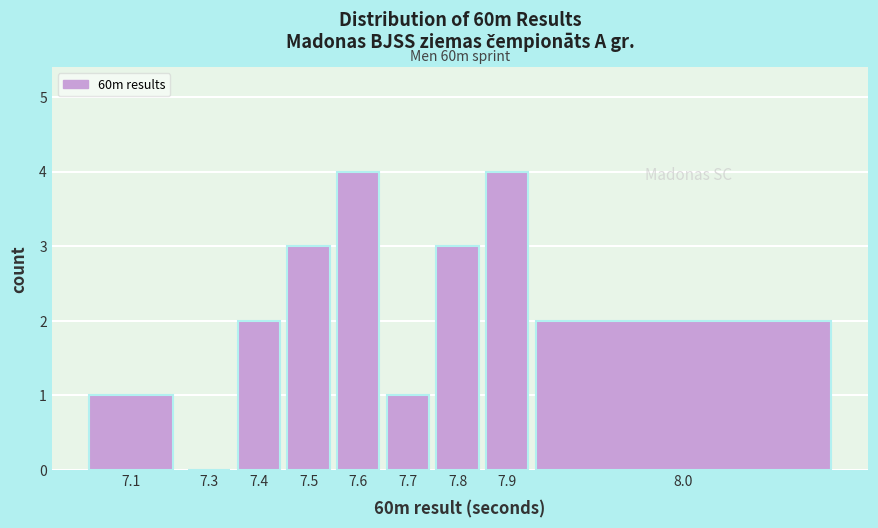

Reading left to right, what are all the values shown in this chart?

7.1=1	7.3=0	7.4=2	7.5=3	7.6=4	7.7=1	7.8=3	7.9=4	8.0=2